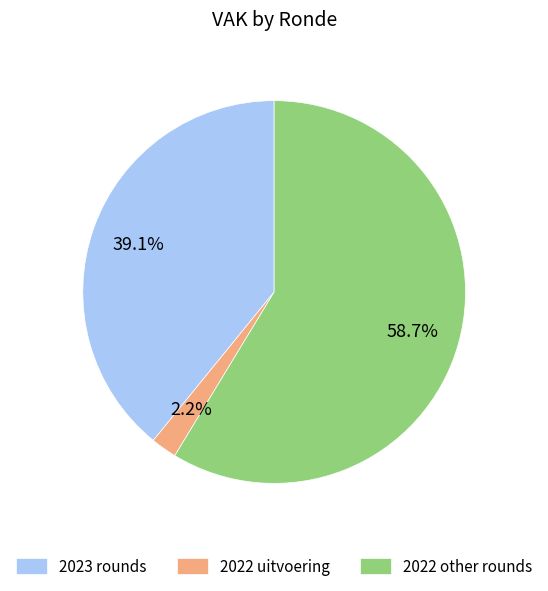

Rank the categories by value from lowest to highest.

2022 uitvoering, 2023 rounds, 2022 other rounds